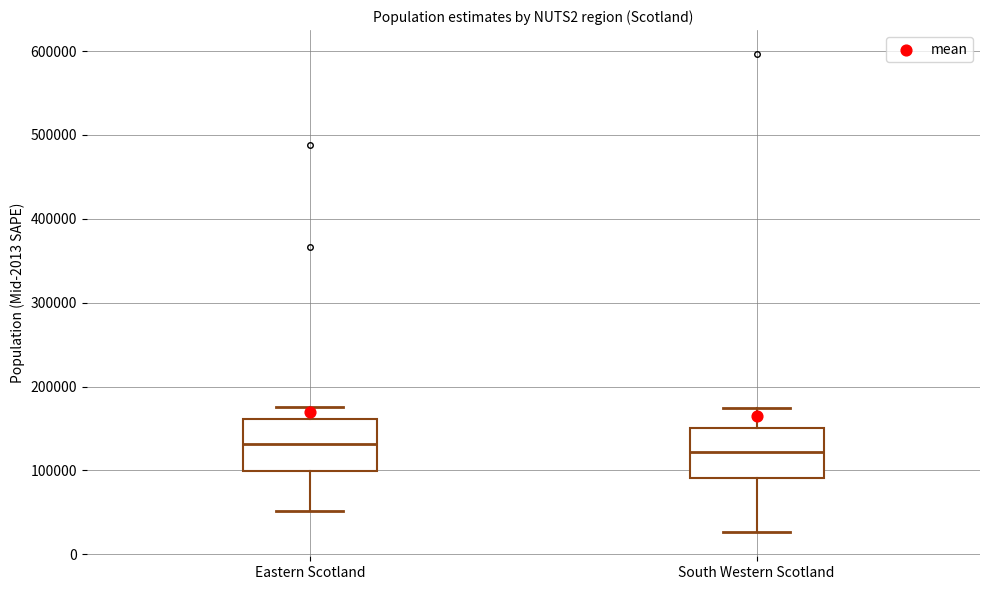

Reading left to right, transcribe this box plot: for each box, give where its median line is, the range the box spans, and where its two whiskers end, as read against the y-axis. The values are not printed on the chart, so give them approximately, as read against the axis.

Eastern Scotland: median 130000, box 100000 to 160000, whiskers 50000 to 180000
South Western Scotland: median 120000, box 90000 to 150000, whiskers 30000 to 170000